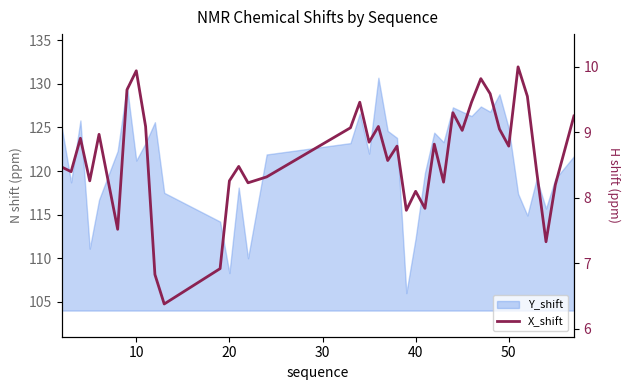

What is the maximum value shown in the chart?

10.0